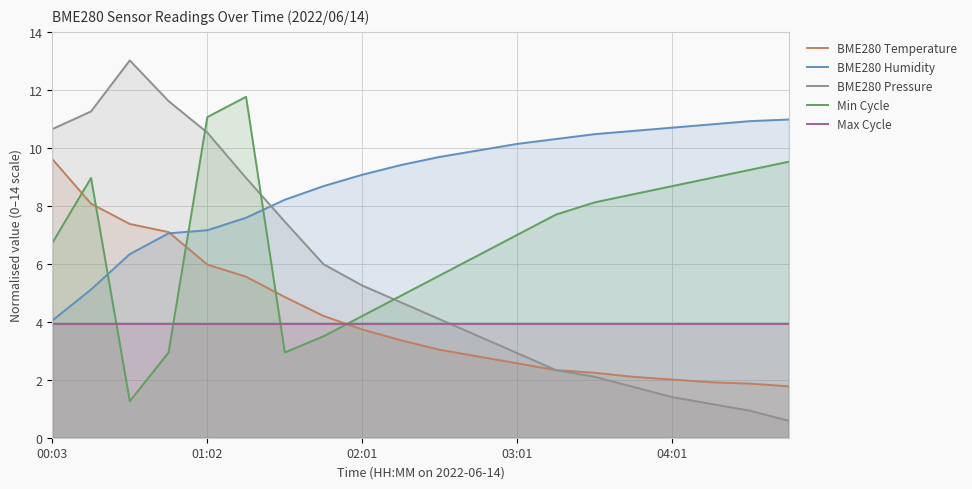

What is the approximate value of BME280_pressure_norm at 5?

9.0